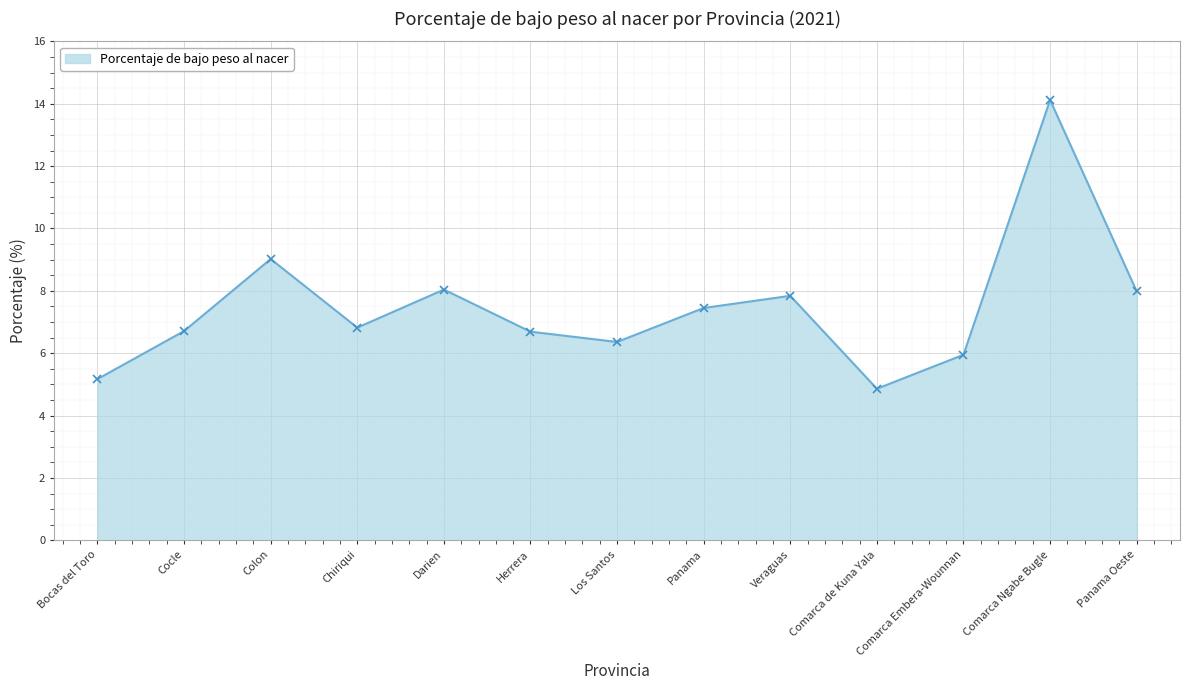

How many lines are shown in the chart?

1